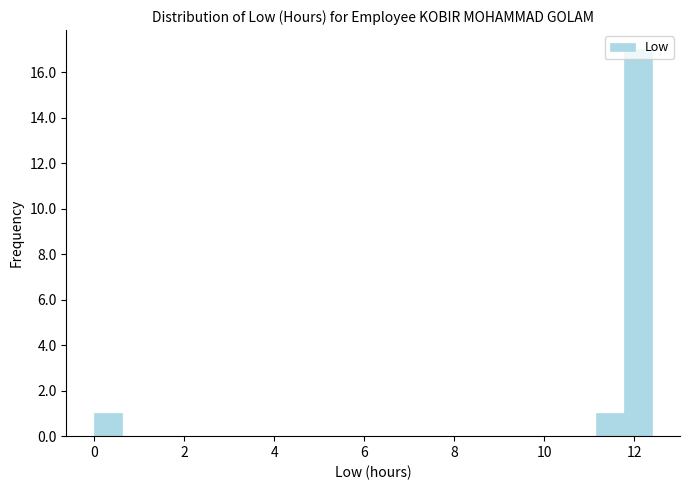

Around what value on the x-axis is the tallest bar? Give the approximate position of its centre, as read against the axis.

12.0